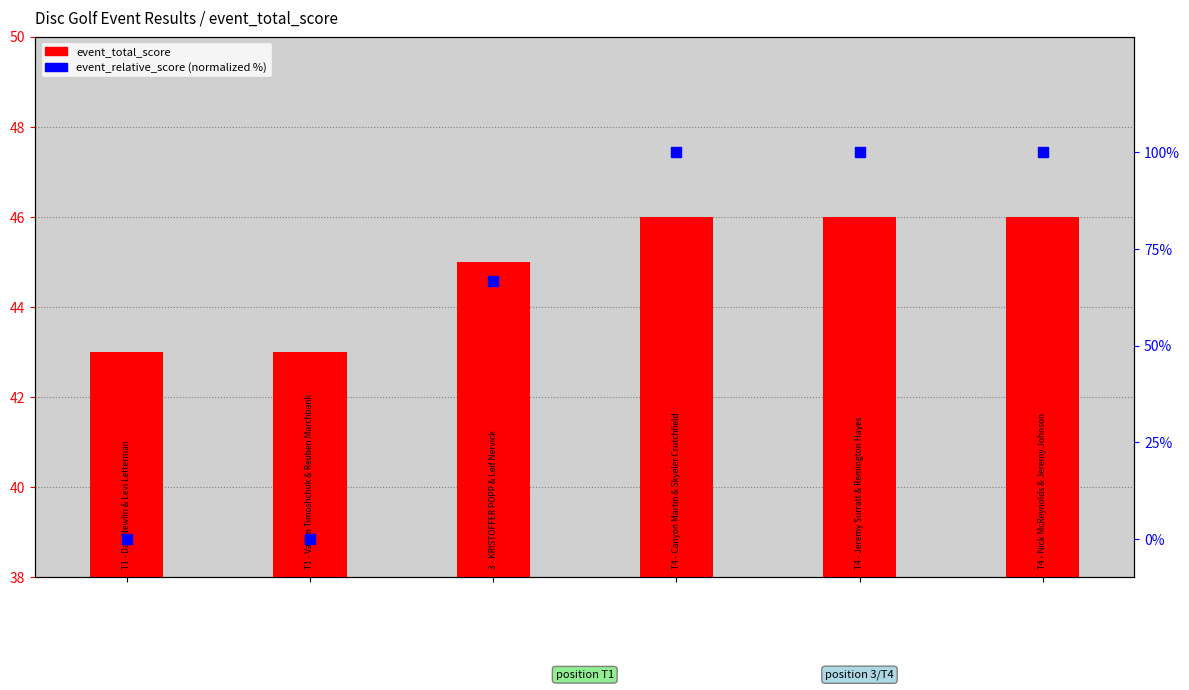

At how many categories does at least one series exceed 83?

3